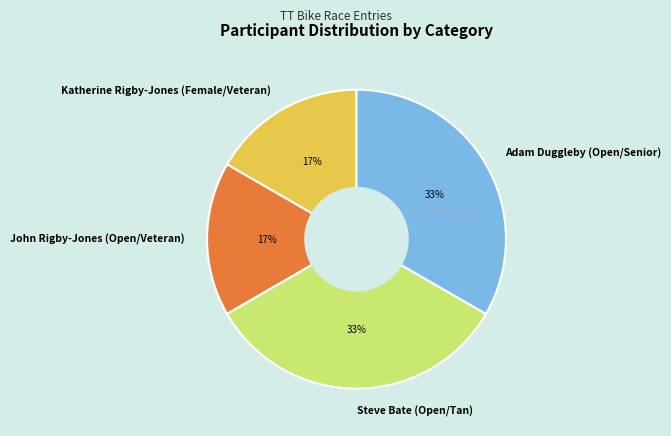

How many slices are in this pie chart?

4